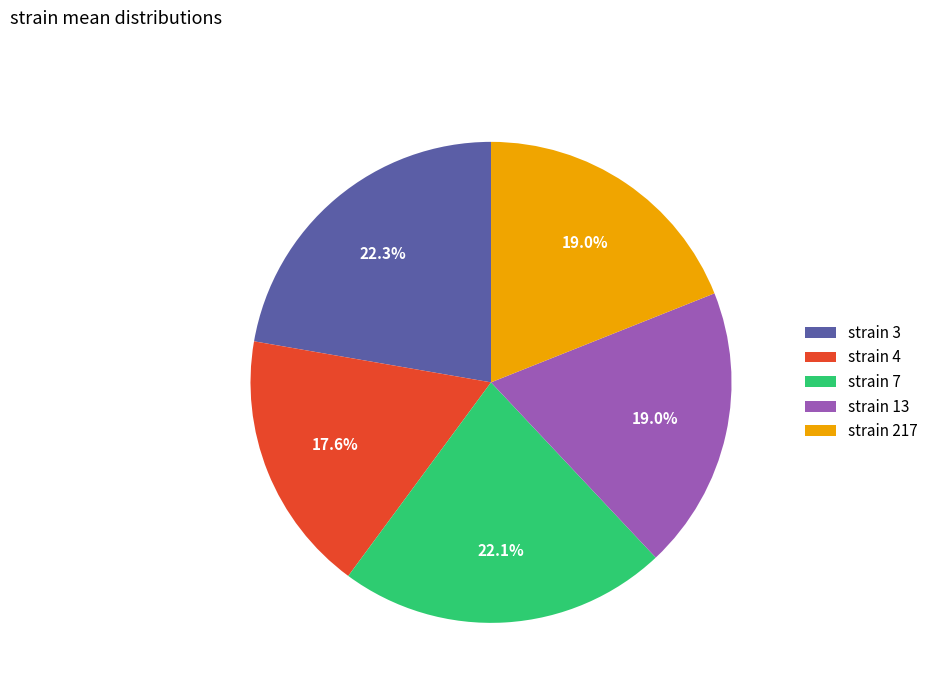

How much of the chart is everything except strain 3?

77.7%